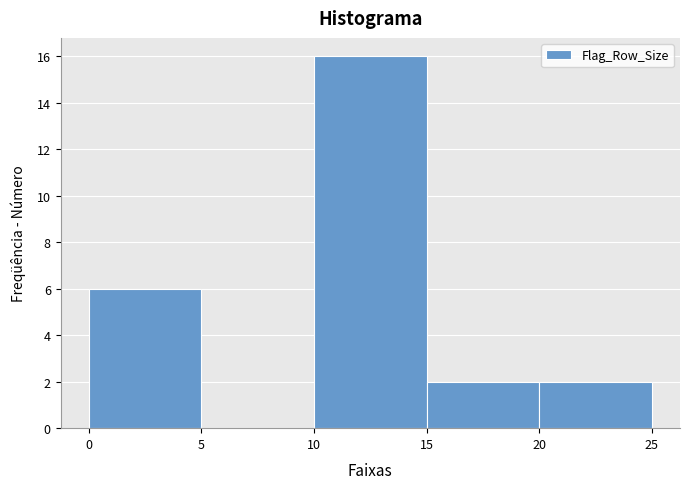

Reading left to right, transcribe this chart: for each bar, give the range it covers on the x-axis and its height. The values are not printed on the chart, so give them approximately, as read against the axis.

0 to 5: 6
5 to 10: 0
10 to 15: 16
15 to 20: 2
20 to 25: 2